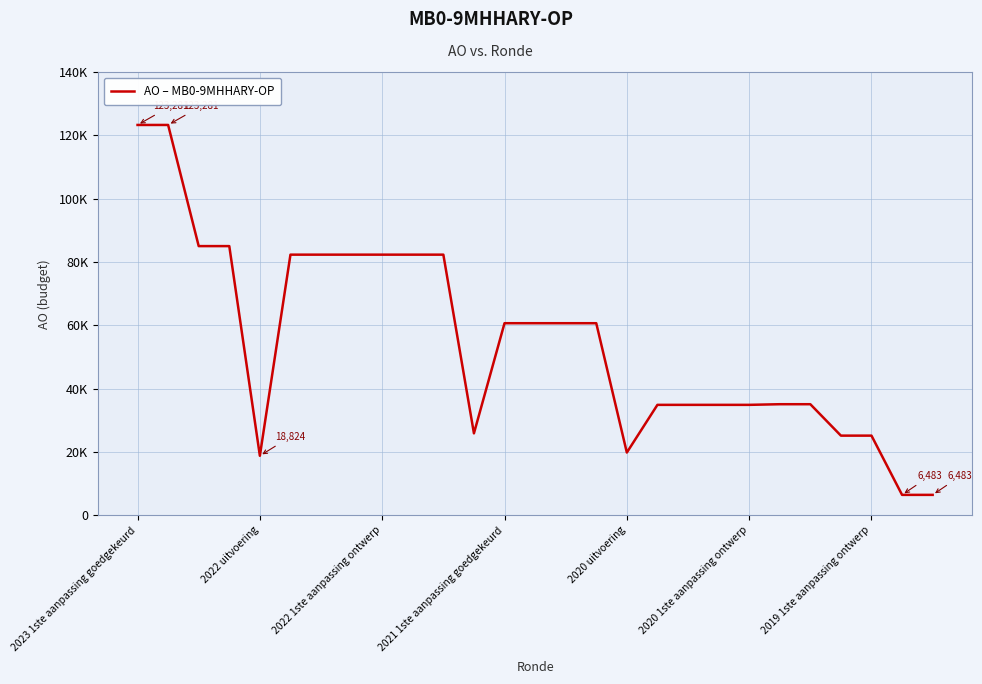

Does the chart have visible grid lines?

Yes